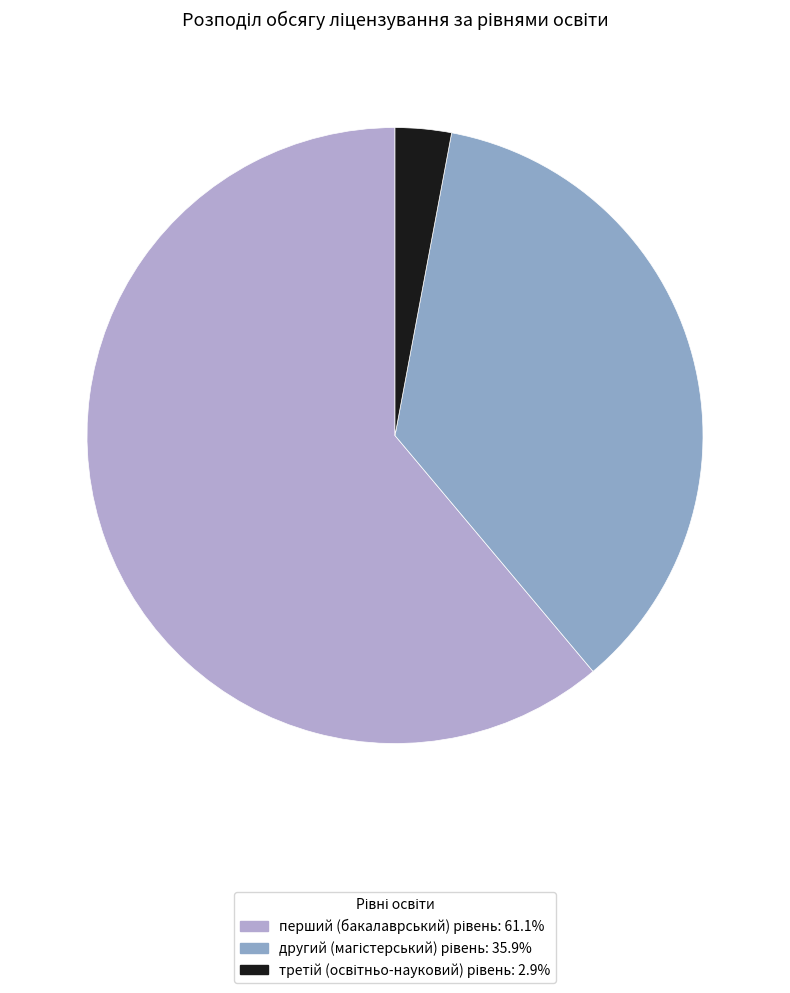

Rank the categories by value from lowest to highest.

третій (освітньо-науковий) рівень, другий (магістерський) рівень, перший (бакалаврський) рівень